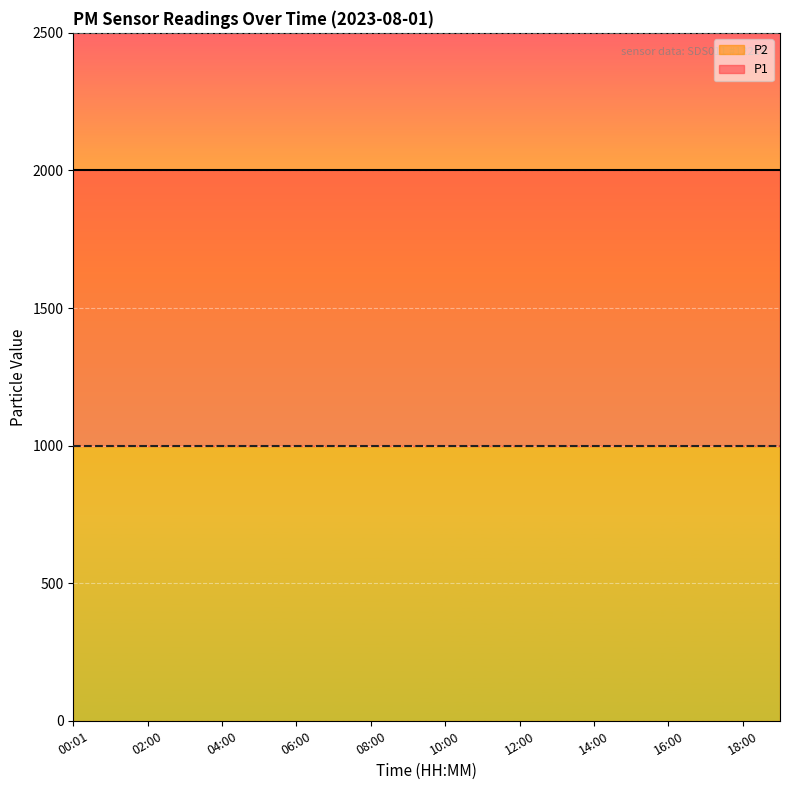

True or false: P1 and P2 cross at least once.

False